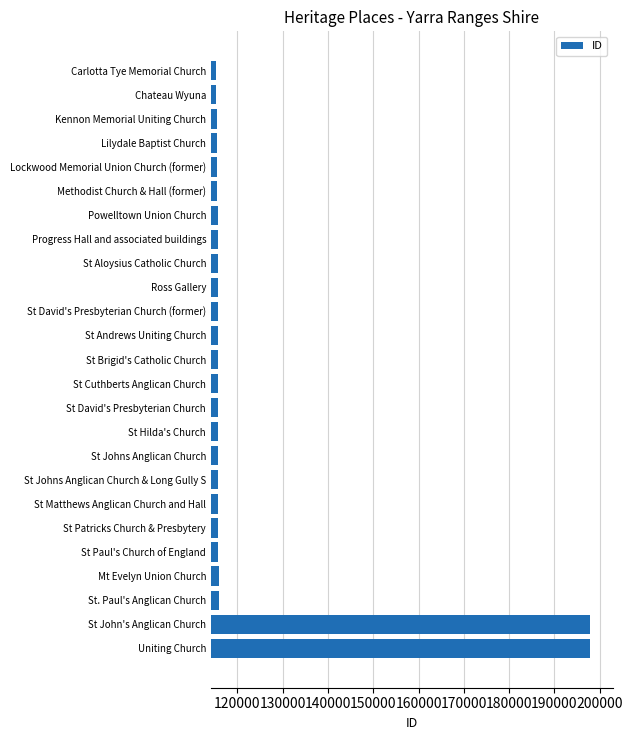

How many categories are shown in the chart?

25